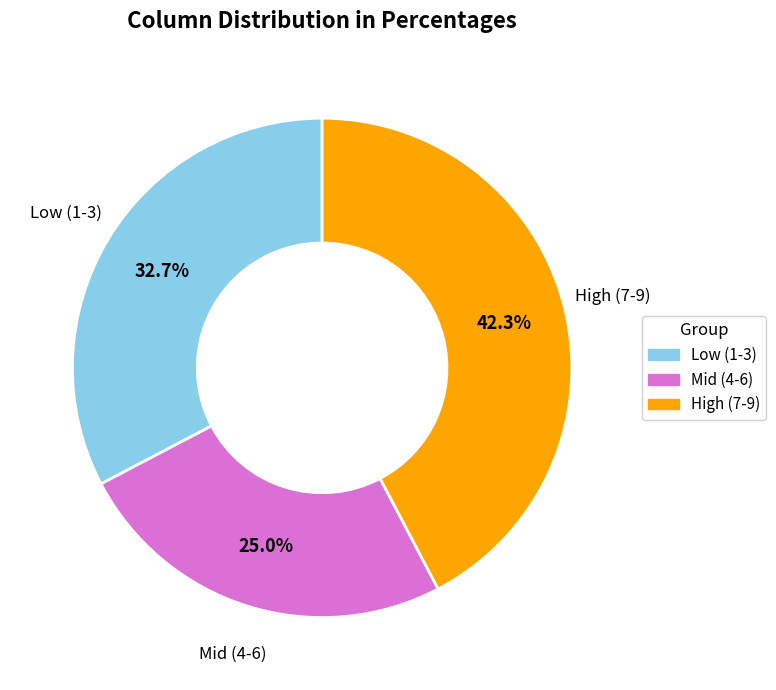

To the nearest percent, what is the difference between the largest and smallest slice percentages?

17%